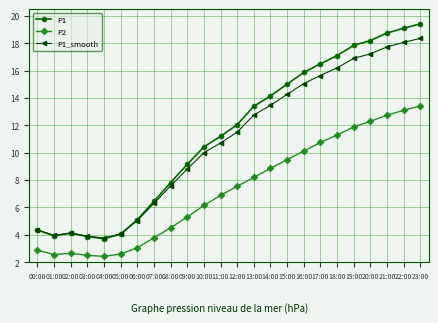

What is the highest value of the P2 series?

13.4